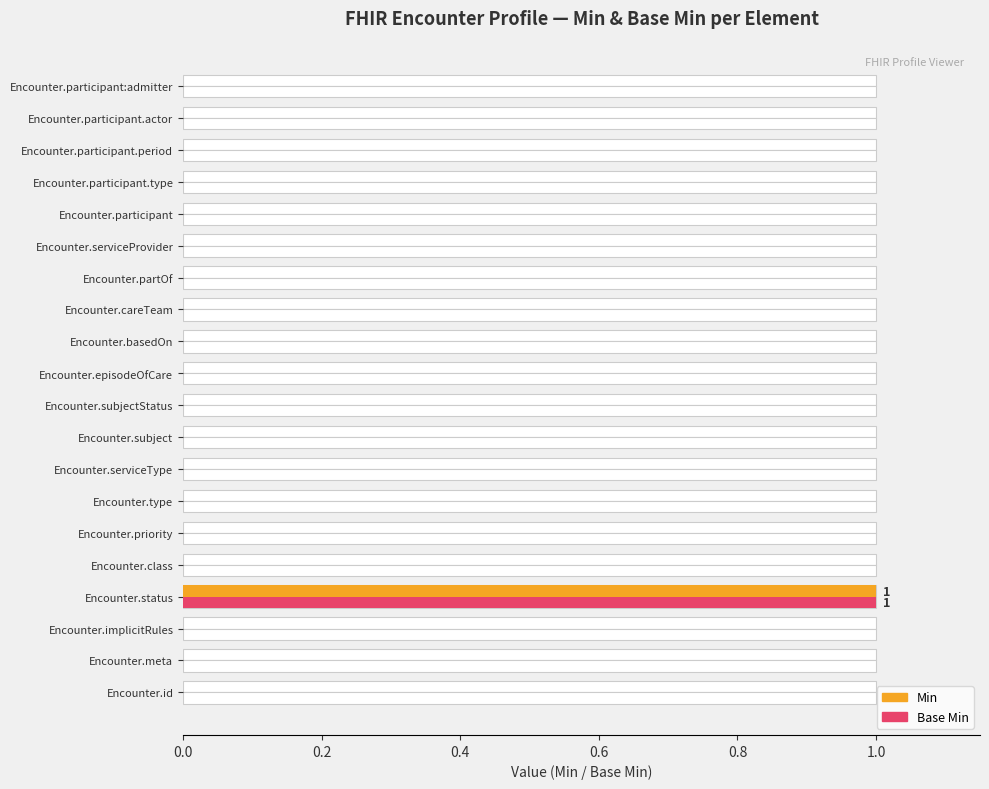

Which series has the largest total across all categories?

Min